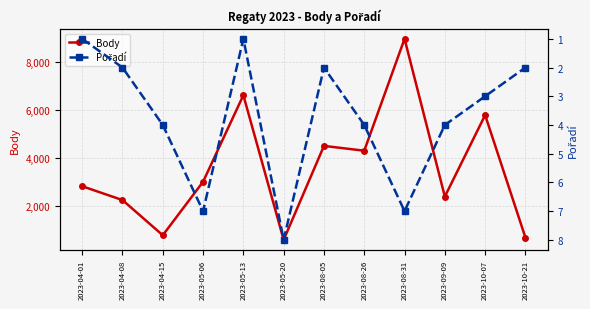

True or false: Pořadí and Body cross at least once.

False